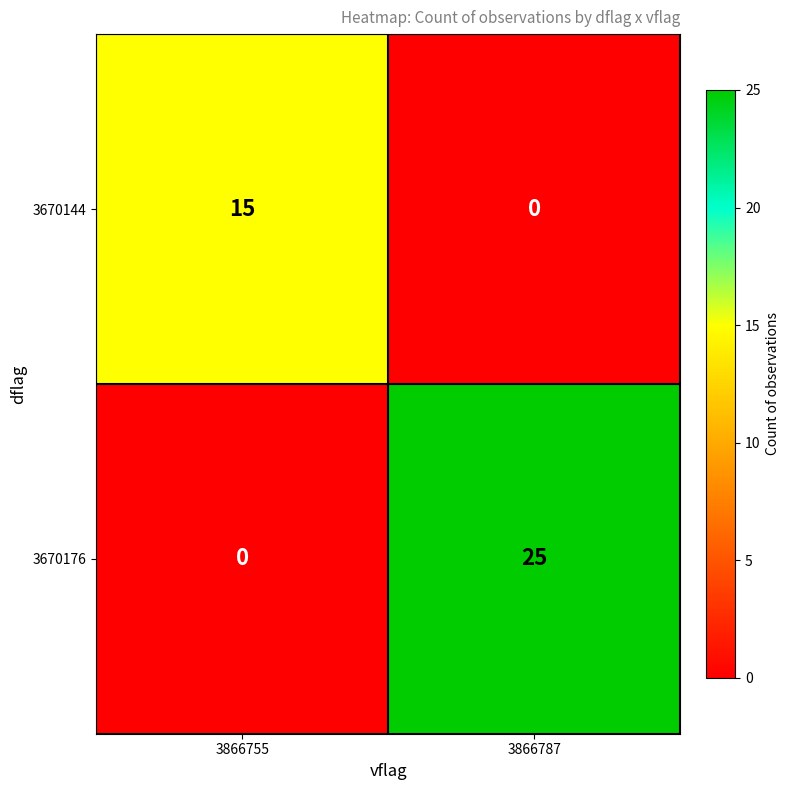

Reading left to right, list all the values displayed in this chart.

3670144: 15	0
3670176: 0	25